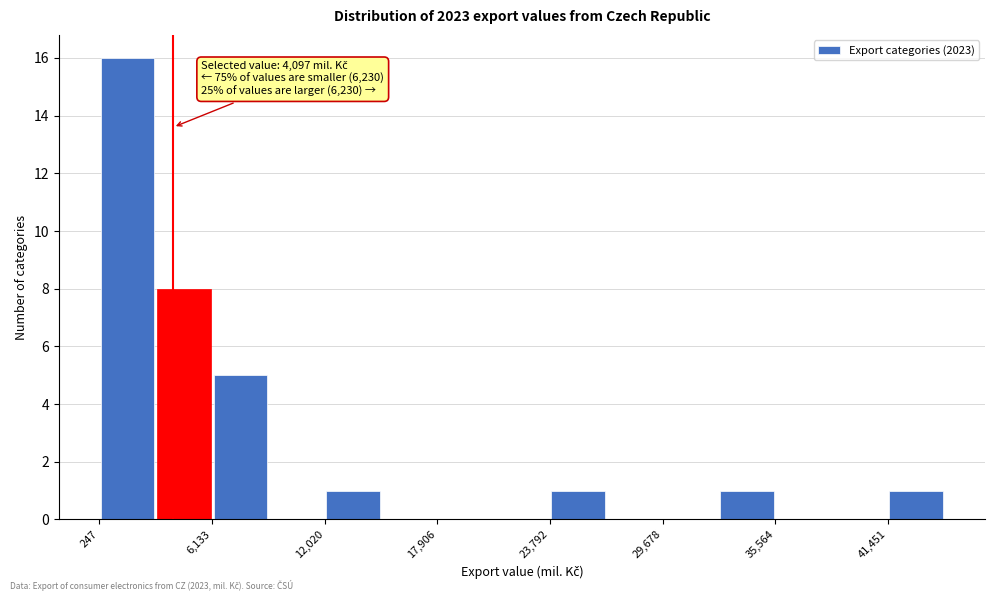

Read against the x-axis, roughly where is the centre of the tallest bar?

2000